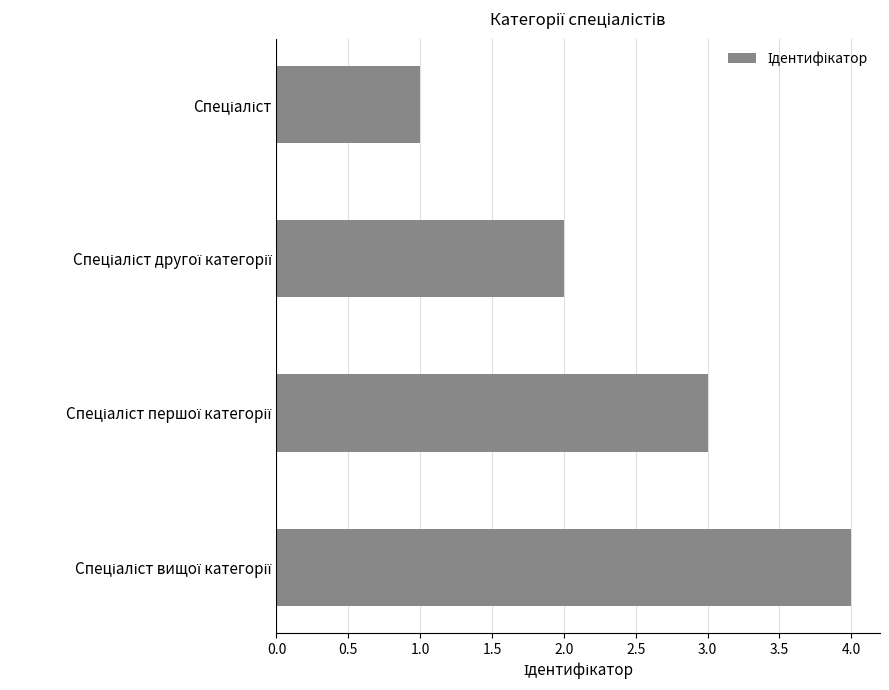

What is the difference between the maximum and minimum values?

3